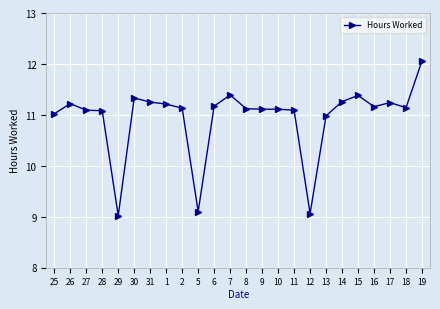

What is the sum of all values?

262.7